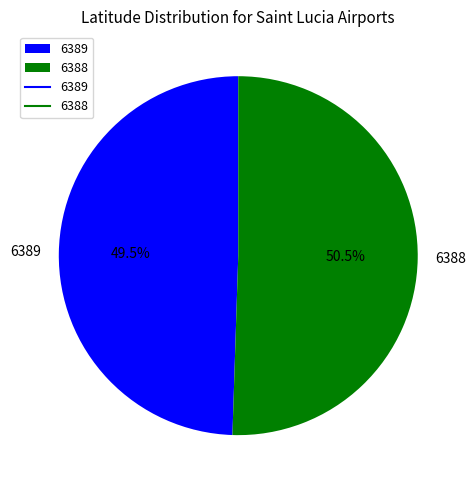

Between 6389 and 6388, which is larger?

6388